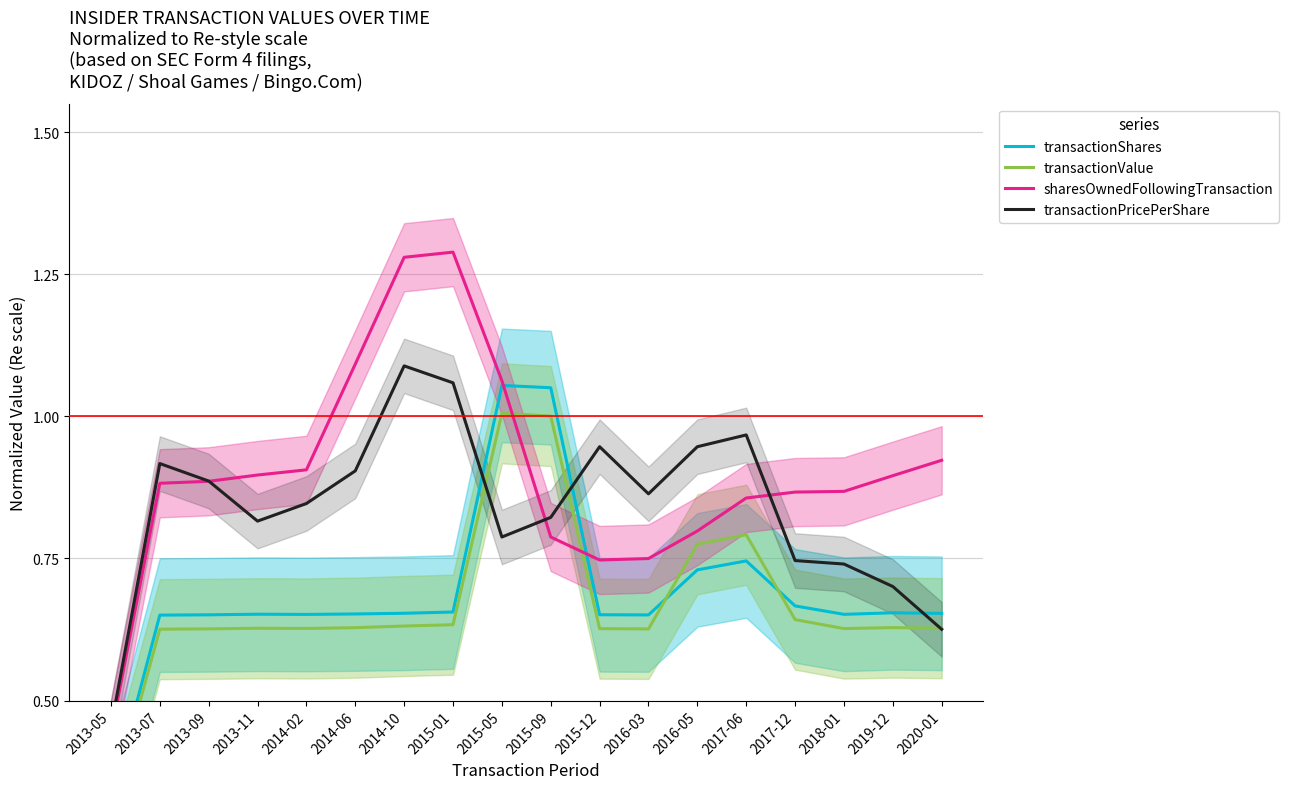

Which category has the highest value across all series?

2015-01